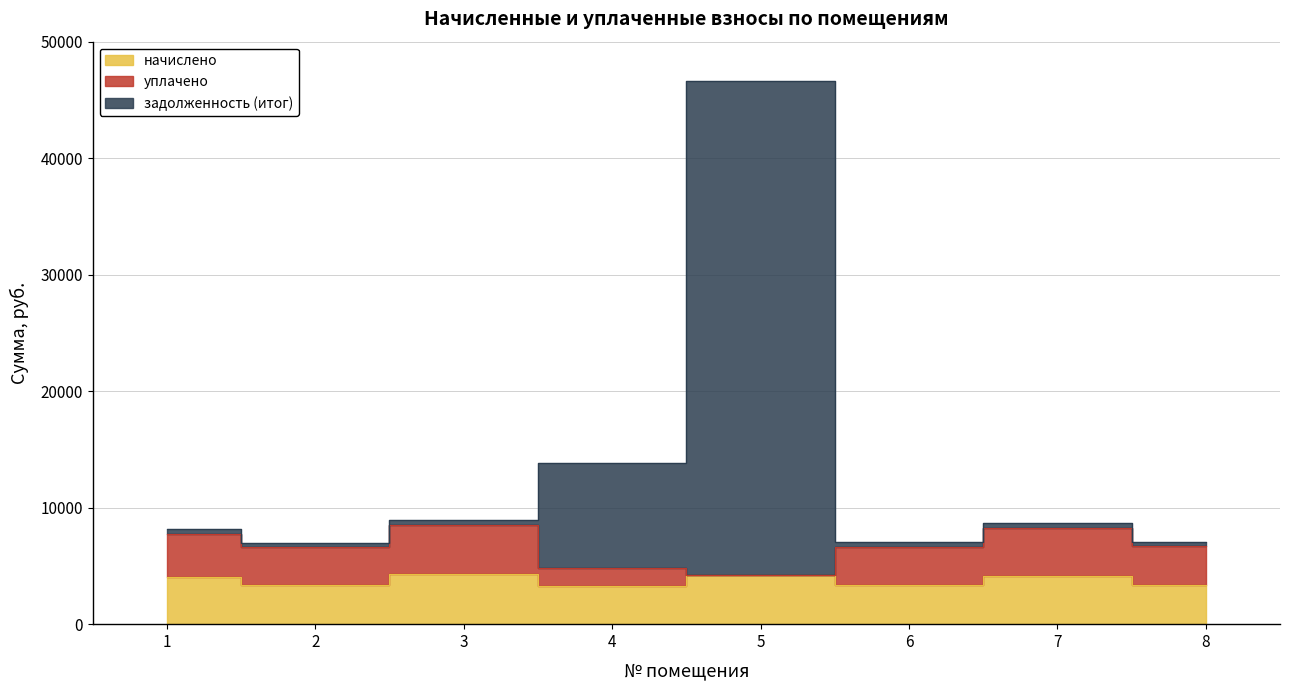

At which category does задолженность (итог) reach its first local valley?

2